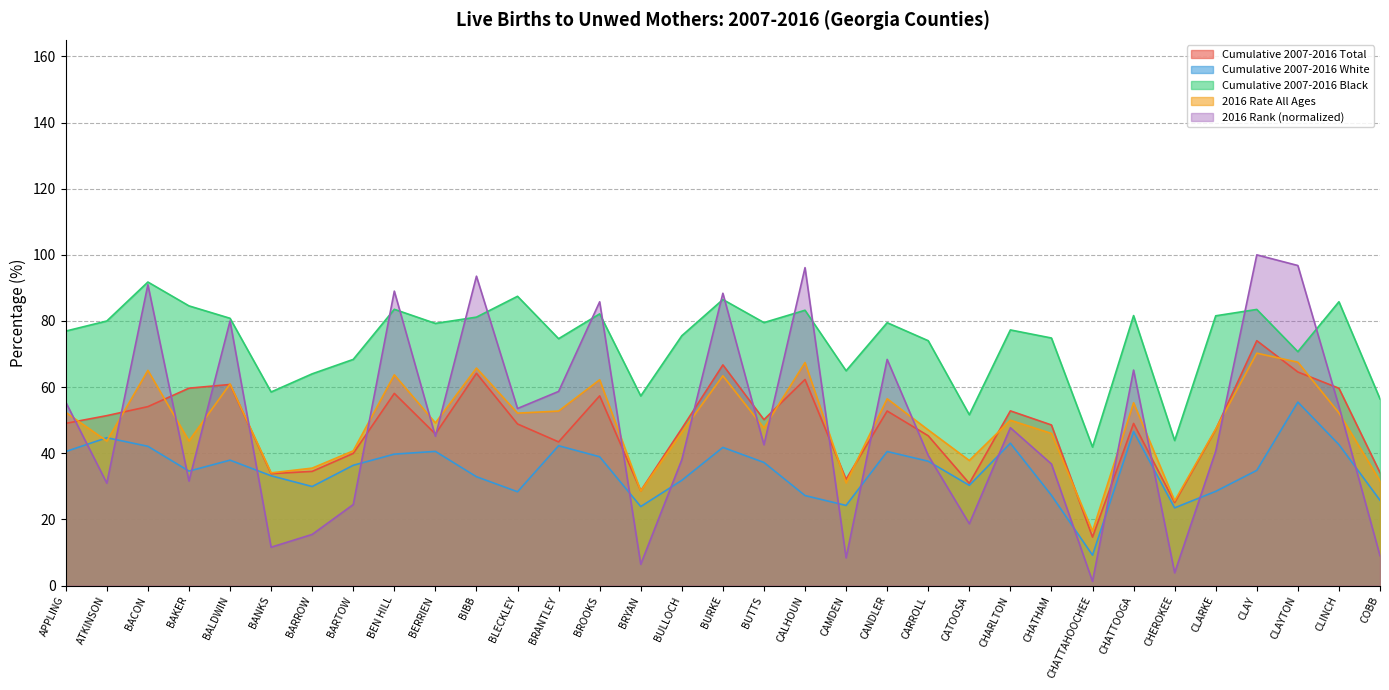

Is the value of Cumulative 2007-2016 Black at CHATTOOGA greater than the value of Cumulative 2007-2016 White at CARROLL?

Yes